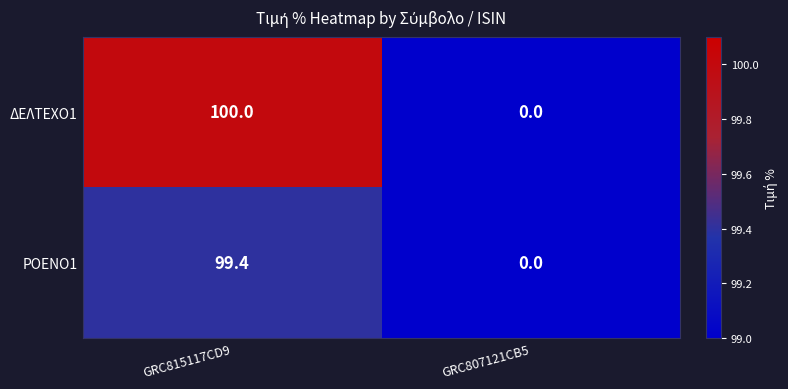

Count the number of data series in this chart.

2